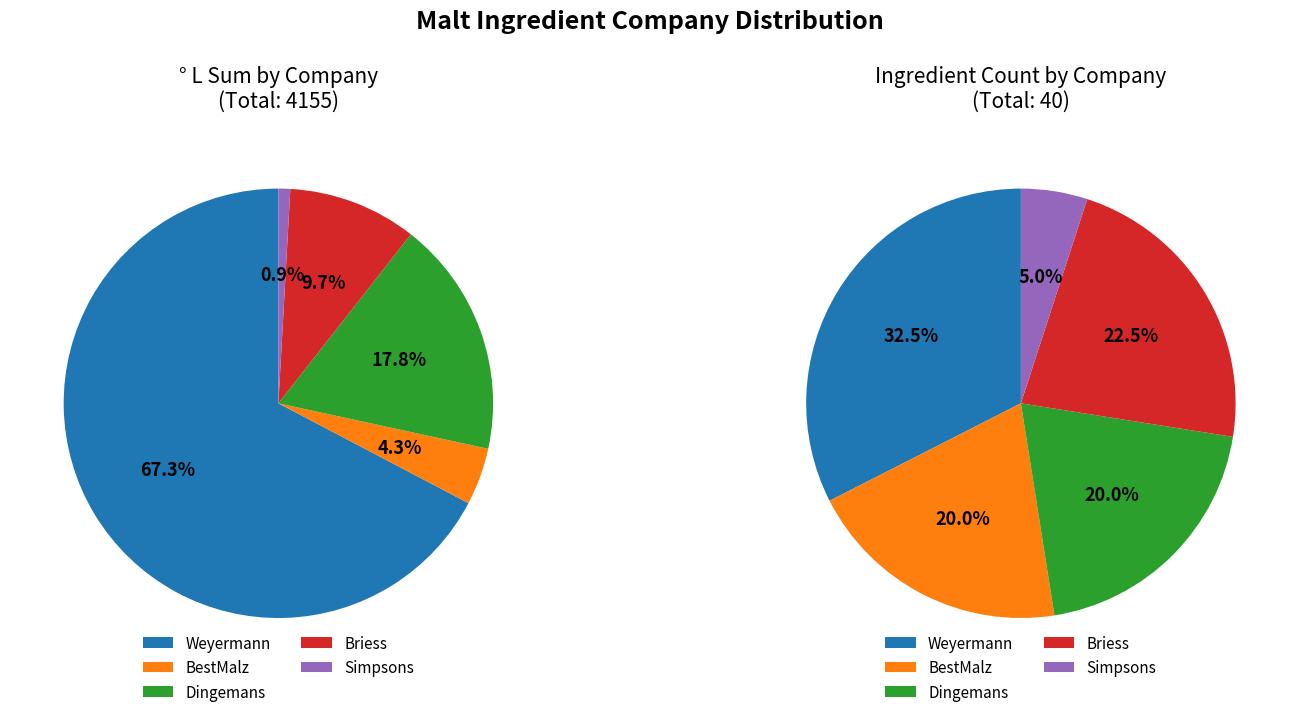

What is the largest slice in the pie chart?

Weyermann